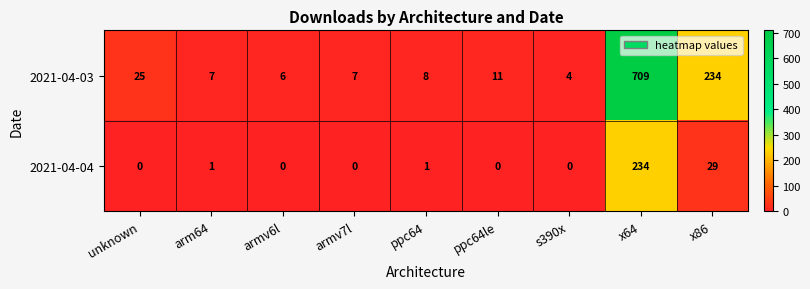

What is the greatest value displayed?

709